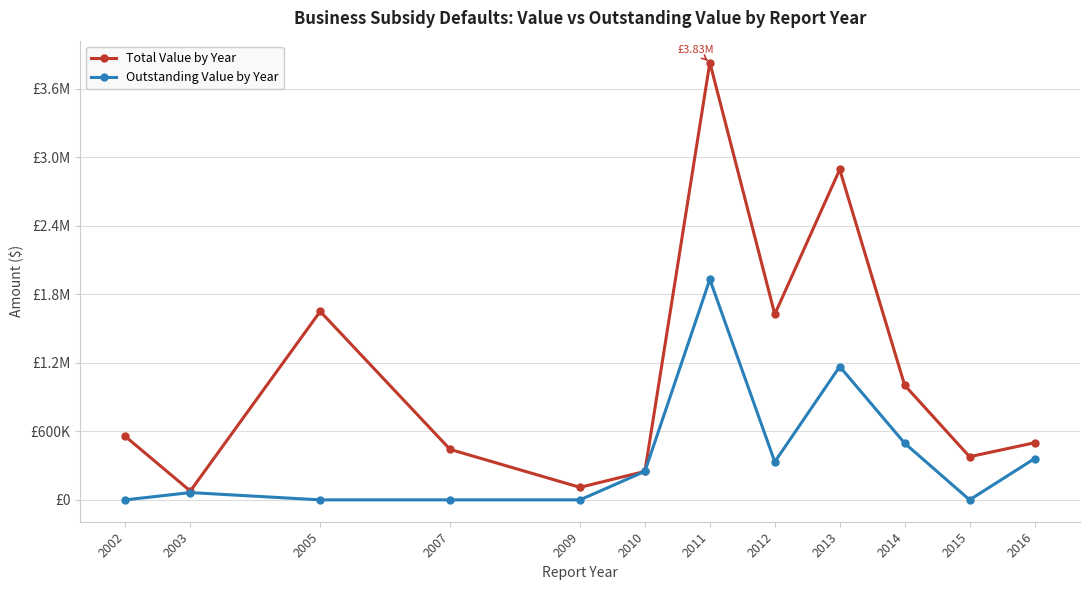

What are all the series names shown in the legend?

Total Value by Year, Outstanding Value by Year